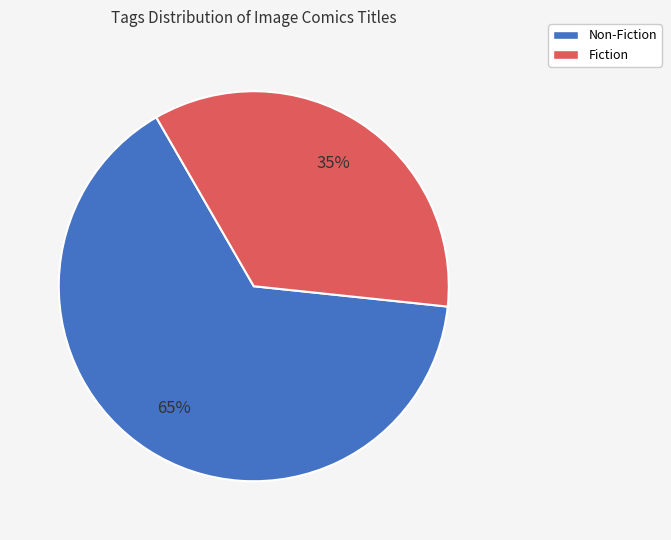

Is it true that Non-Fiction is 50% of the pie?

False